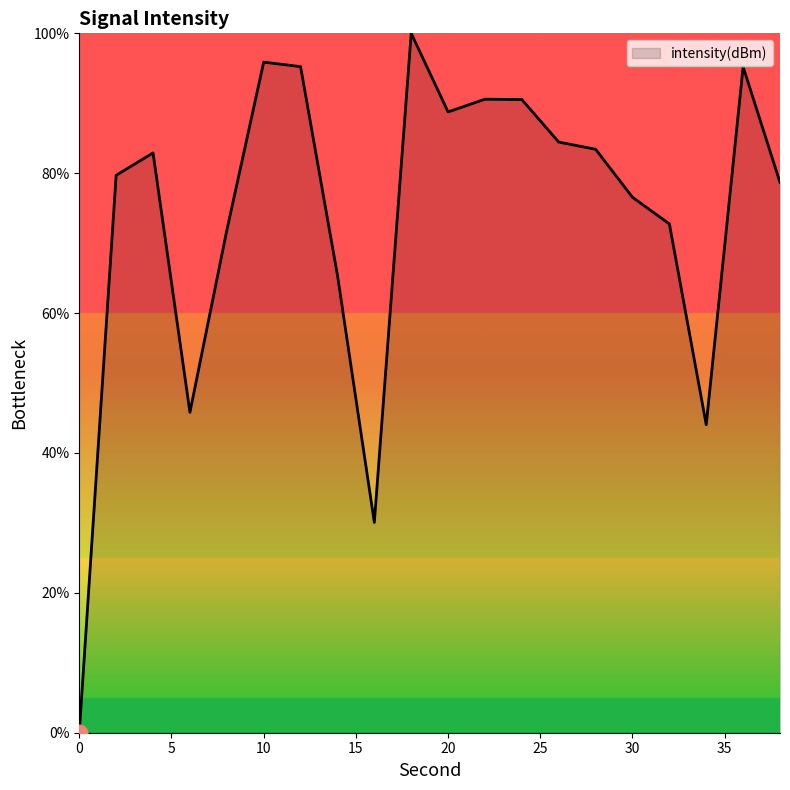

What is the maximum value shown in the chart?

100.0